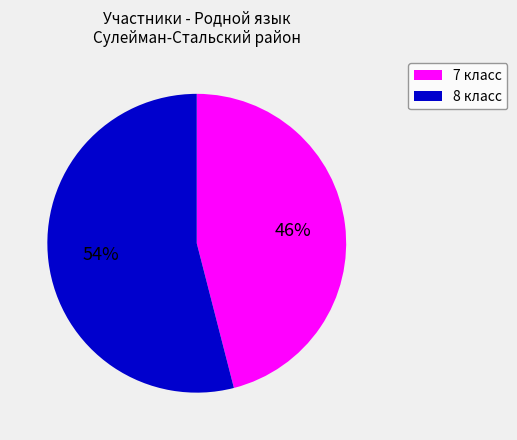

To the nearest percent, what percentage of the pie is 8 класс?

54%